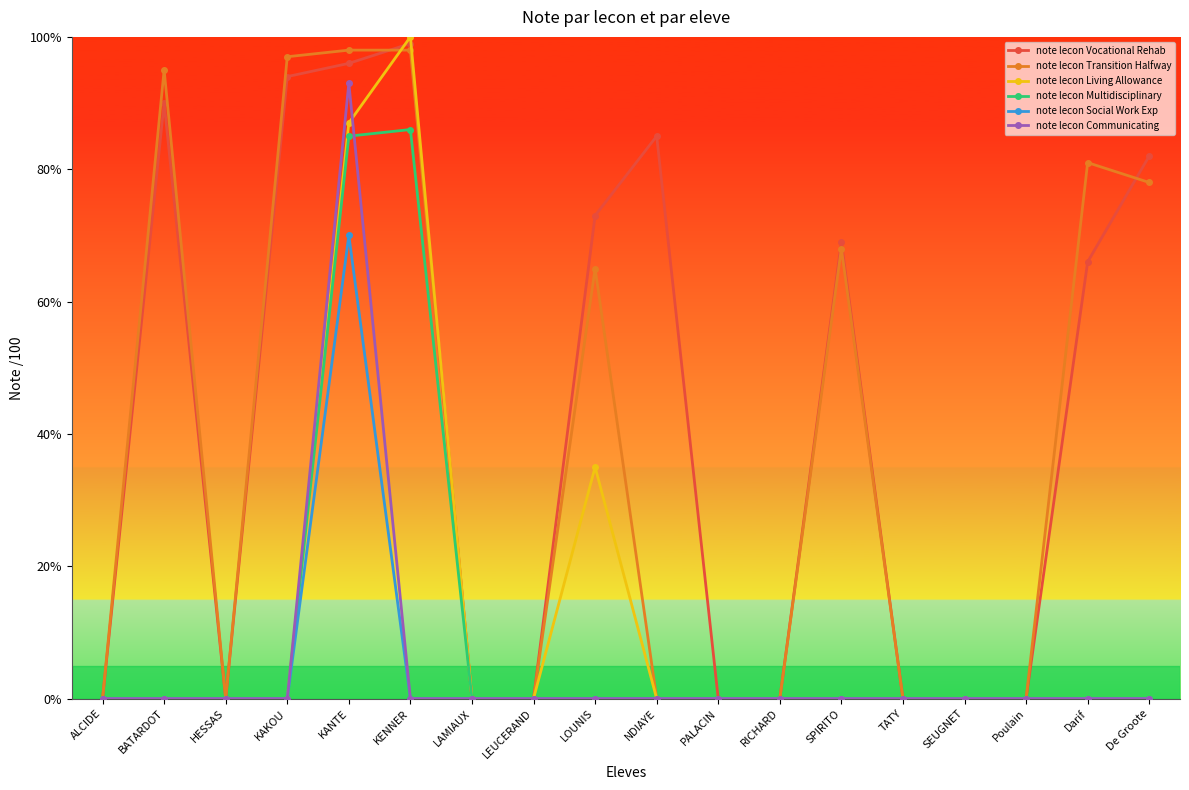

What is the label of the 15th point from the right?

KAKOU